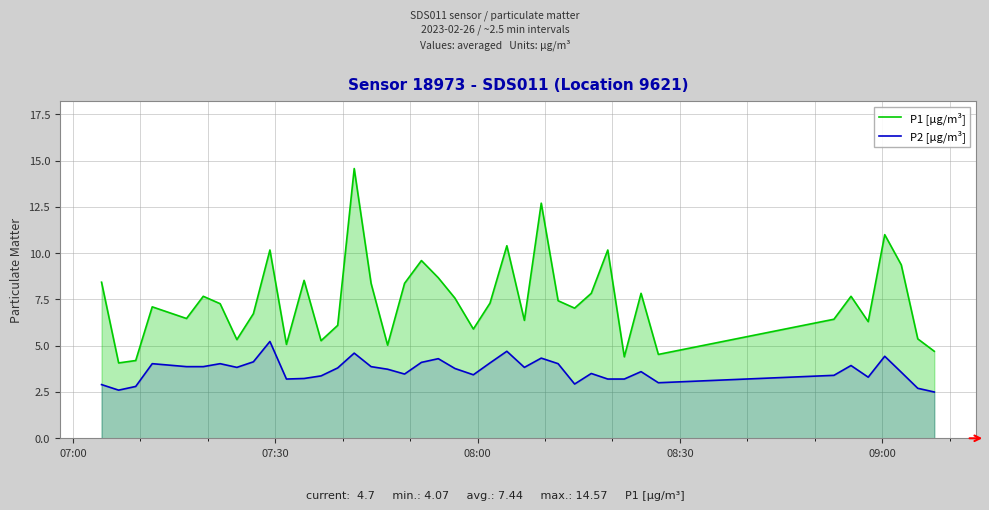

True or false: P2 [µg/m³] and P1 [µg/m³] intersect in this chart.

False